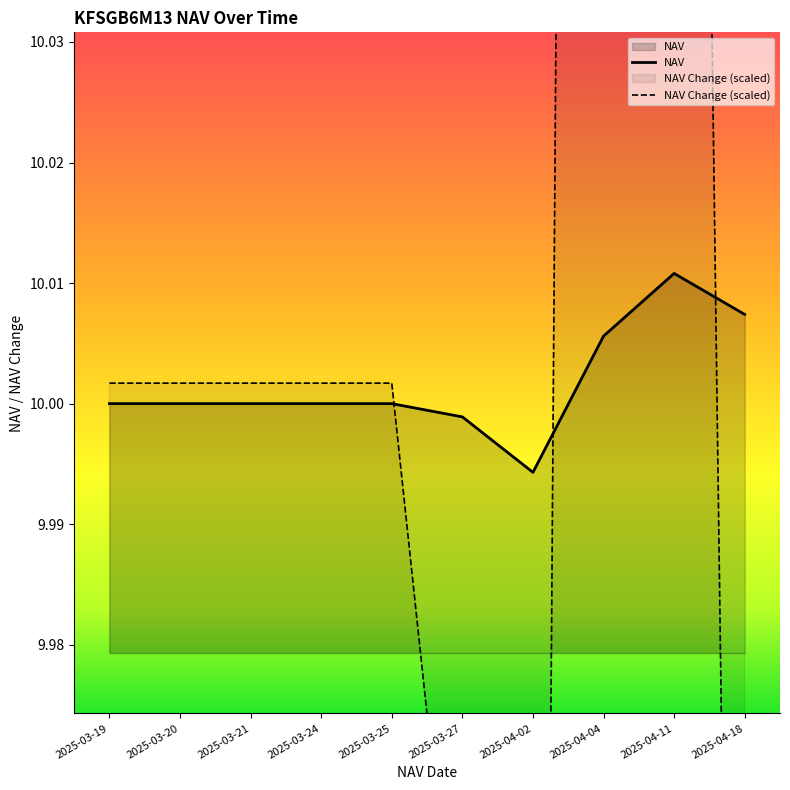

True or false: NAV Change has a value of 6.5 at 2025-03-19.

False